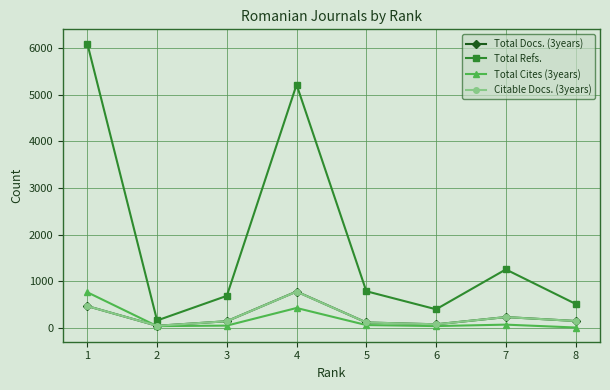

The value of Total Cites (3years) at 1 is 762. True or false?

True